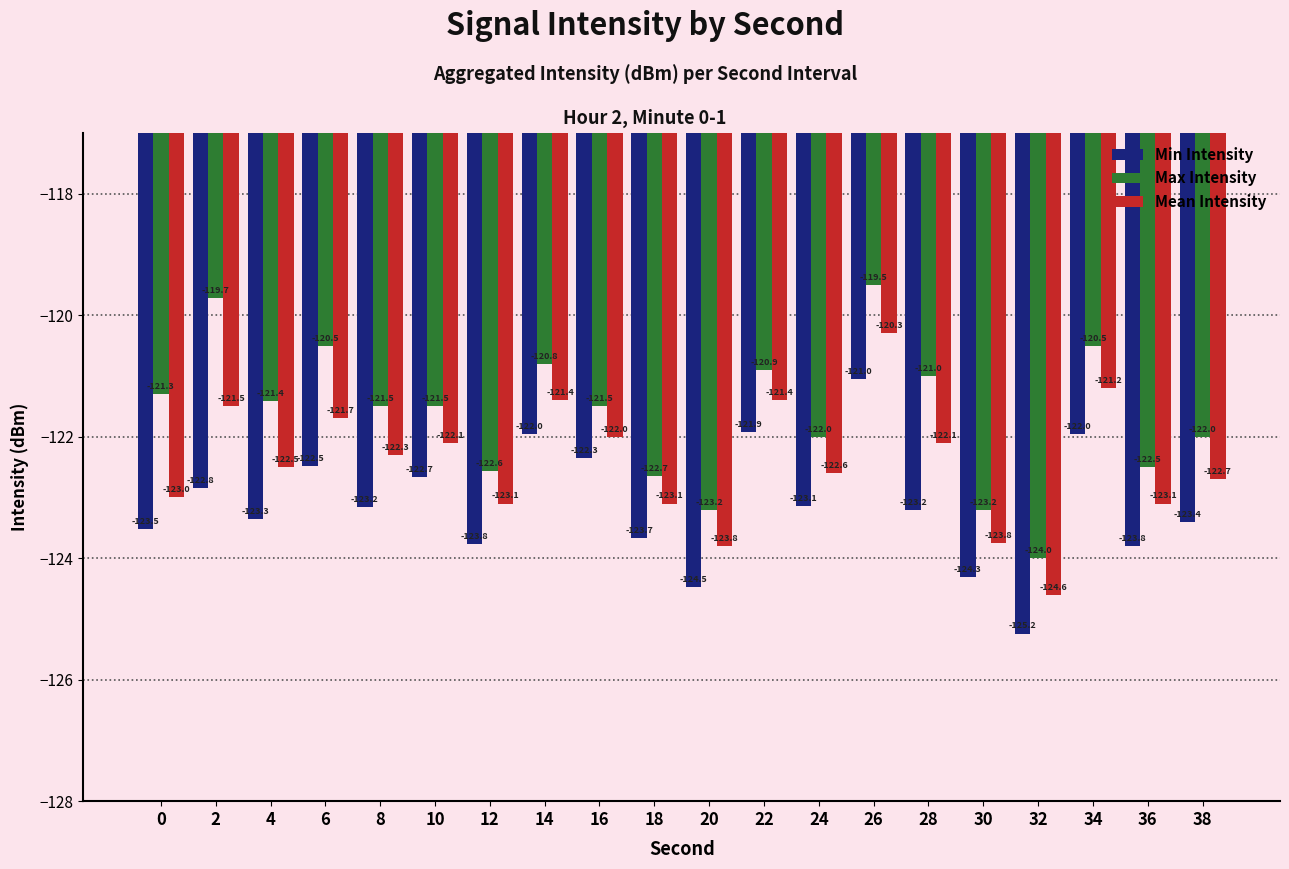

Which category has the highest value across all series?

26